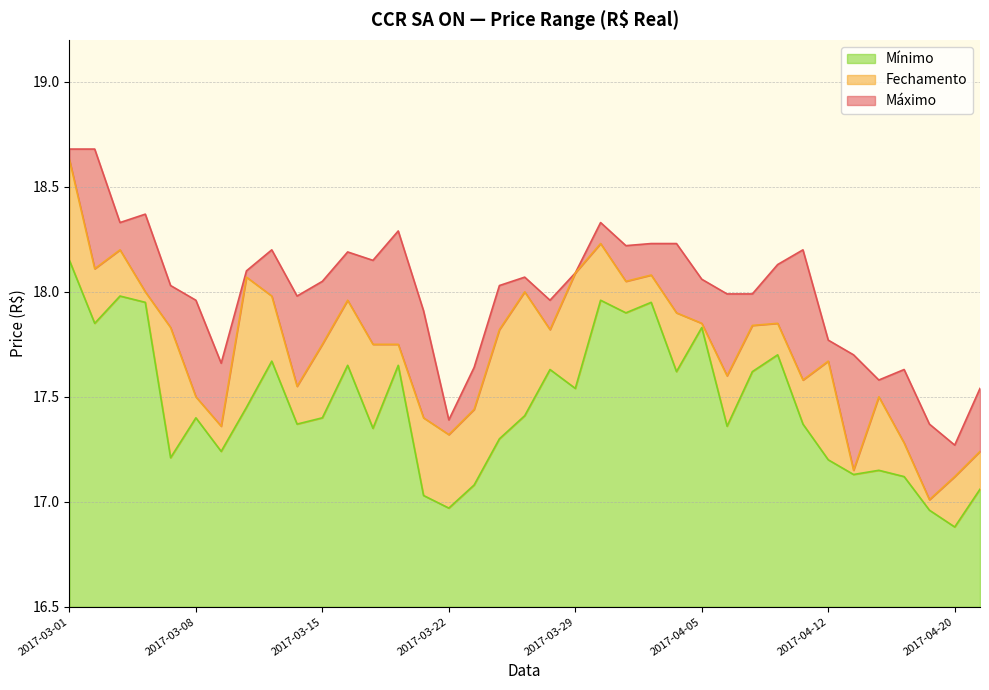

What is the average value of the Máximo series?

18.0